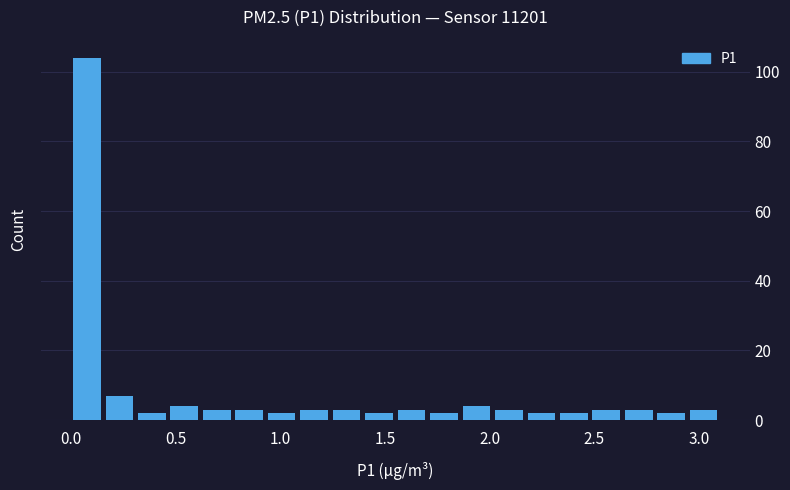

Around what value on the x-axis is the tallest bar? Give the approximate position of its centre, as read against the axis.

0.10